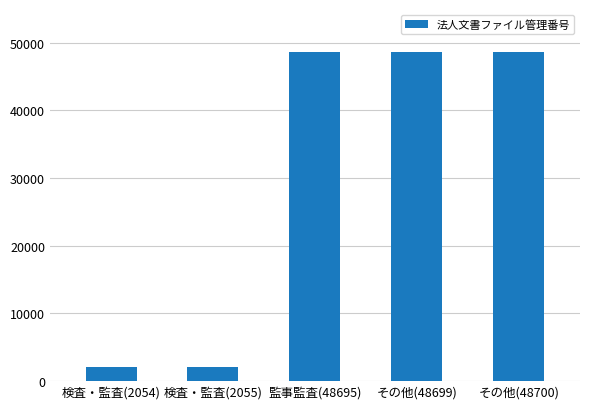

What is the greatest value displayed?

48700